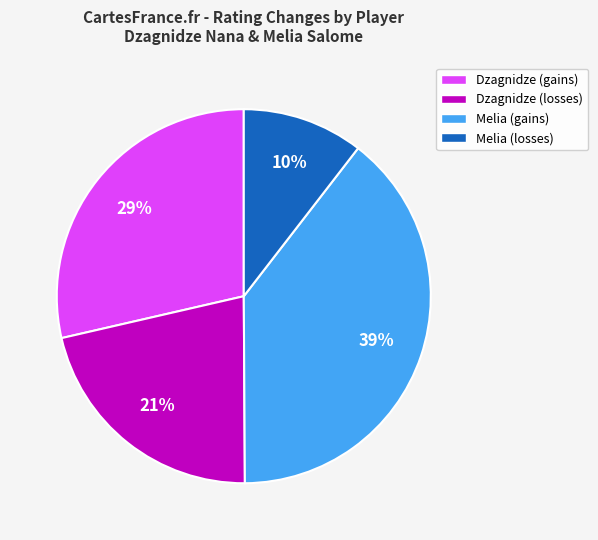

Is it true that Melia (gains) is 52% of the pie?

False